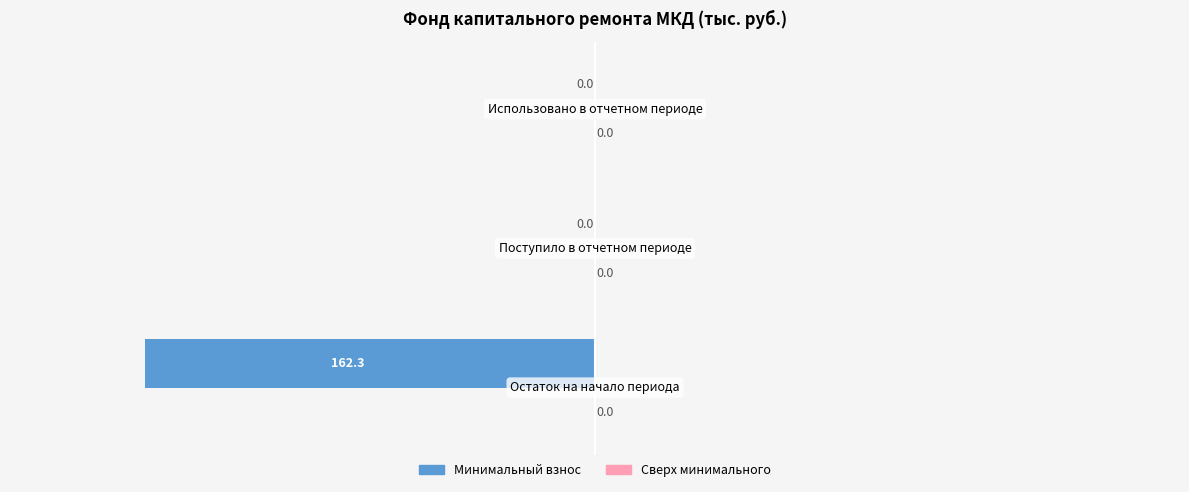

Are the bars horizontal?

Yes